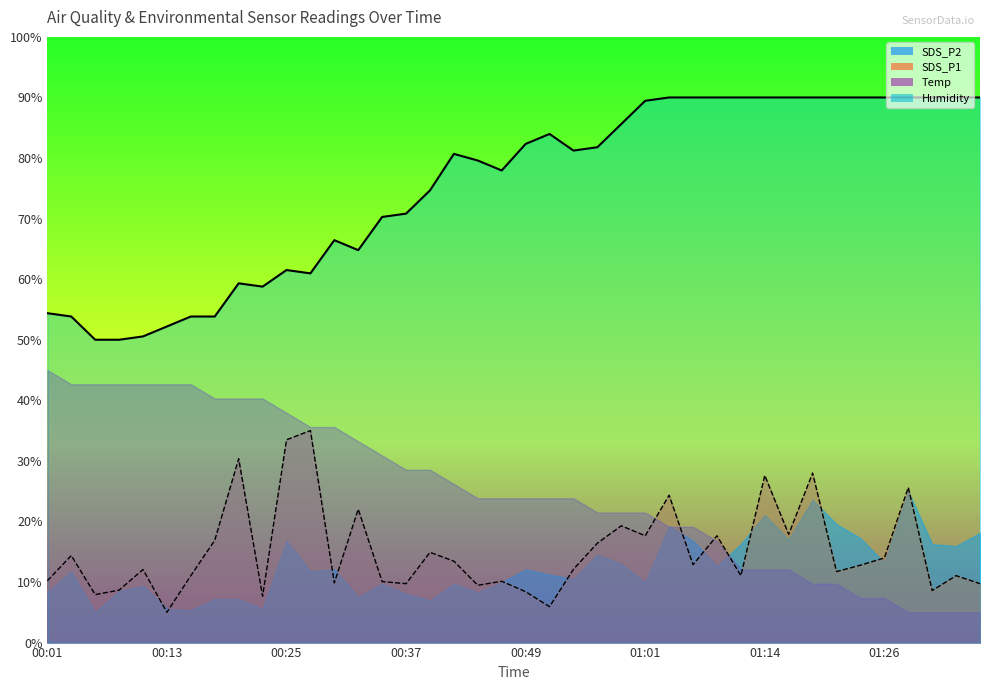

True or false: SDS_P1 and Humidity intersect in this chart.

False